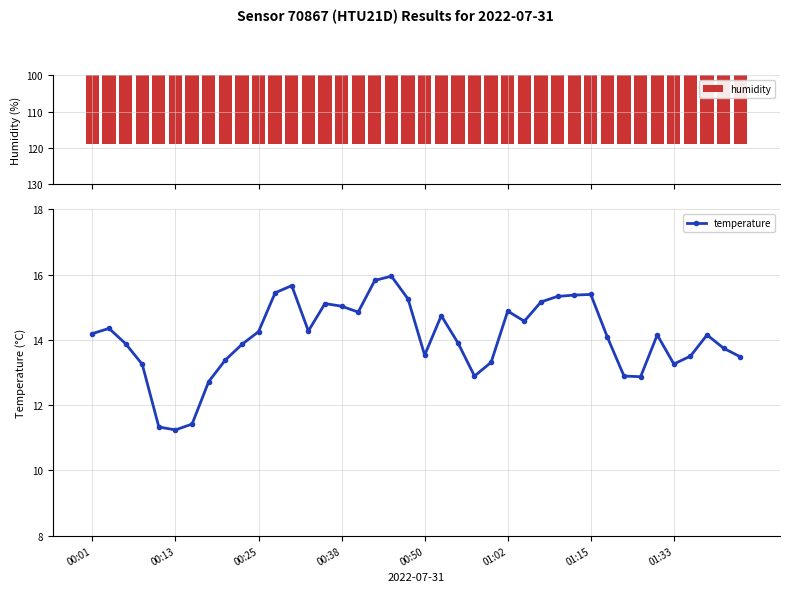

Reading left to right, extract all data points from this chart.

humidity: 119.0	119.0	119.0	119.0	119.0	119.0	119.0	119.0	119.0	119.0	119.0	119.0	119.0	119.0	119.0	119.0	119.0	119.0	119.0	119.0	119.0	119.0	119.0	119.0	119.0	119.0	119.0	119.0	119.0	119.0	119.0	119.0	119.0	119.0	119.0	119.0	119.0	119.0	119.0	119.0
temperature: 14.2	14.3	13.9	13.2	11.3	11.2	11.4	12.7	13.4	13.9	14.2	15.4	15.7	14.3	15.1	15.0	14.8	15.8	15.9	15.2	13.5	14.7	13.9	12.9	13.3	14.9	14.6	15.2	15.3	15.4	15.4	14.1	12.9	12.9	14.2	13.3	13.5	14.2	13.7	13.5